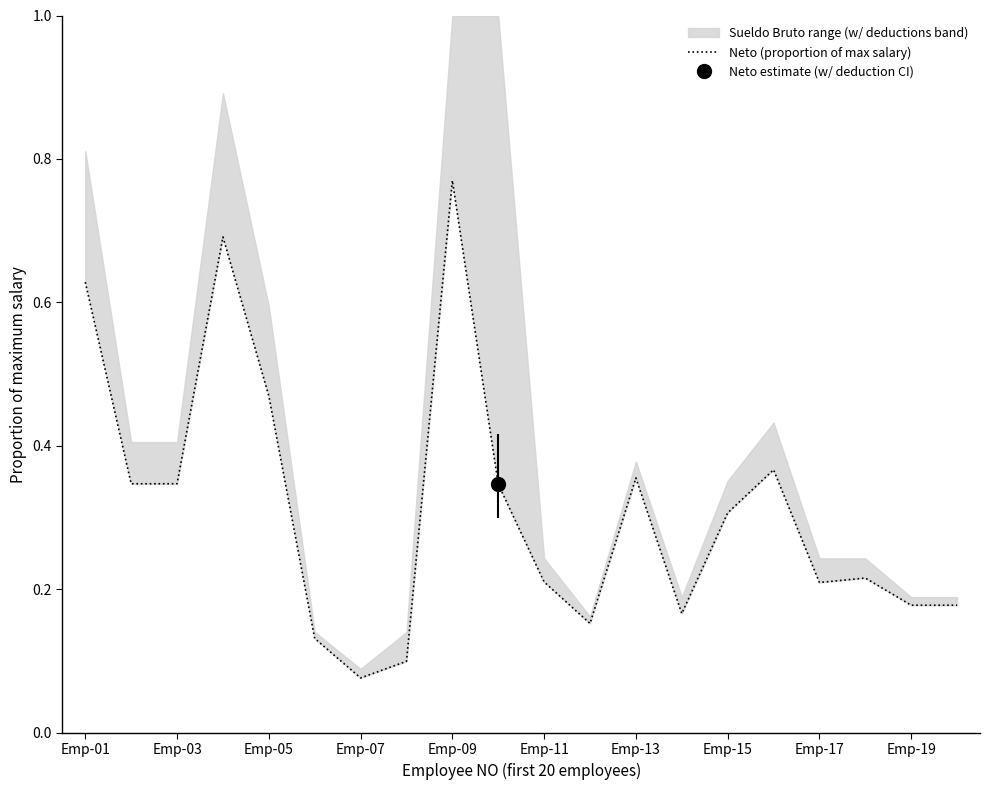

How many lines are shown in the chart?

1